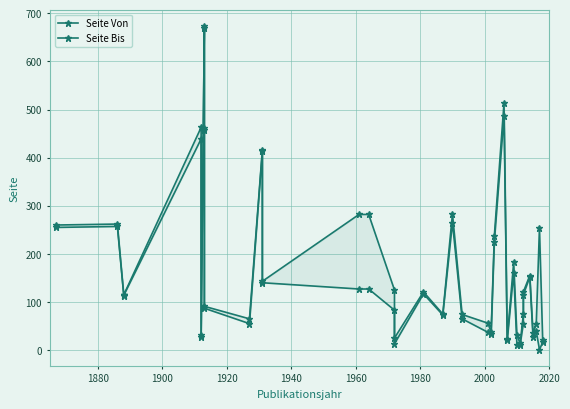

What are all the series names shown in the legend?

Seite Von, Seite Bis